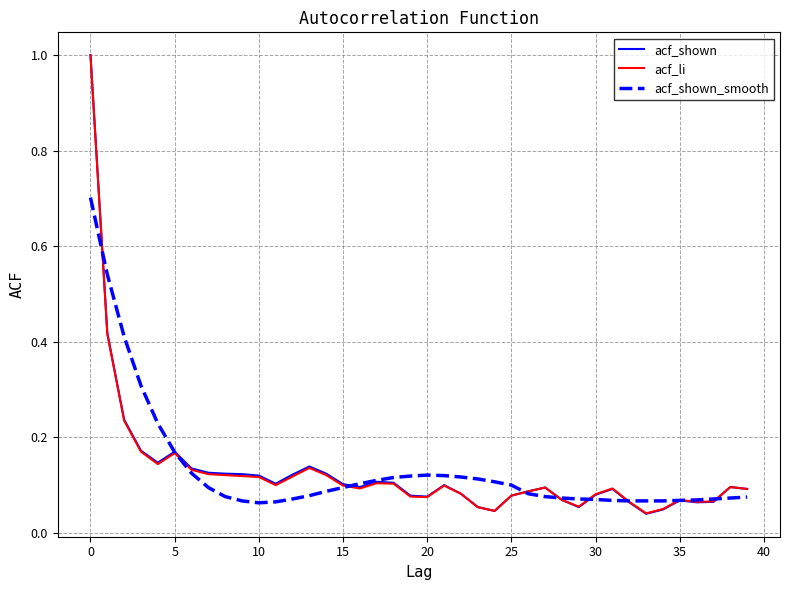

Which series has the widest spread of values?

acf_shown